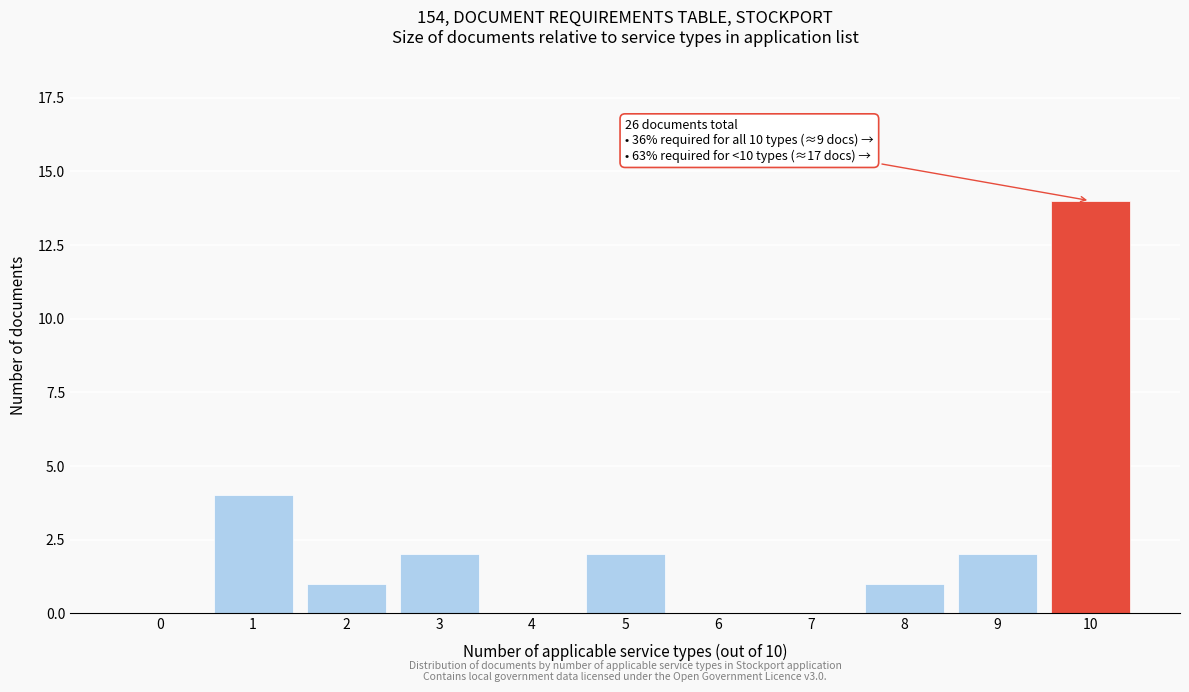

Reading left to right, list all the values displayed in this chart.

0=0	1=4	2=1	3=2	4=0	5=2	6=0	7=0	8=1	9=2	10=14